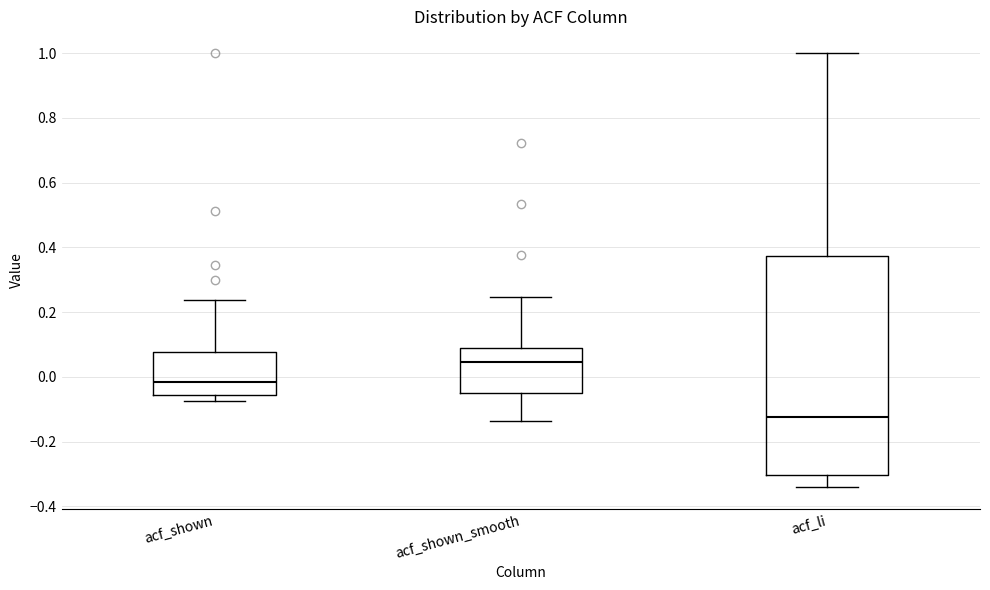

Where does the median line of the box for acf_shown sit on the y-axis? The values are not printed on the chart, so give them approximately, as read against the axis.

-0.02